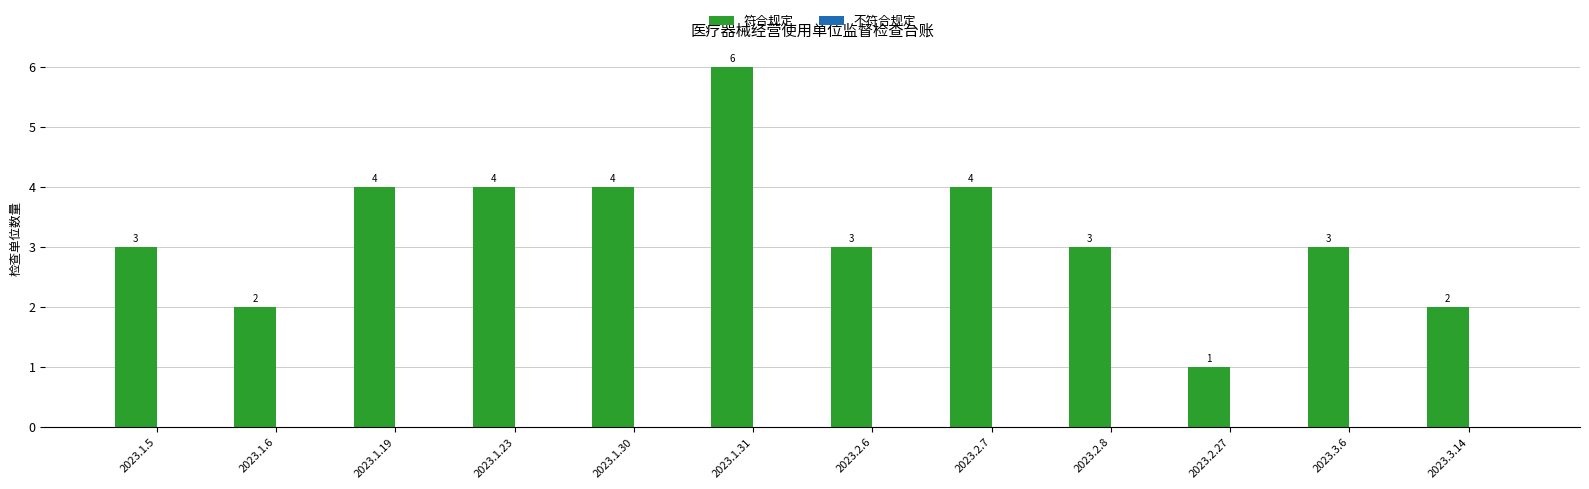

Is it true that the value at 2023.2.7 is 4?

True